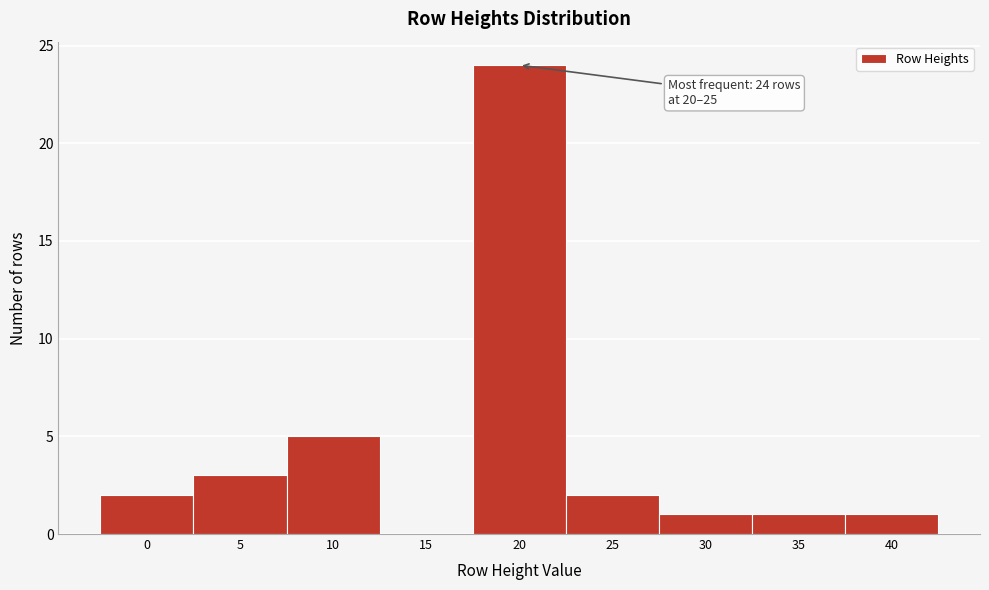

Where is the data nearest to the value 12?

10